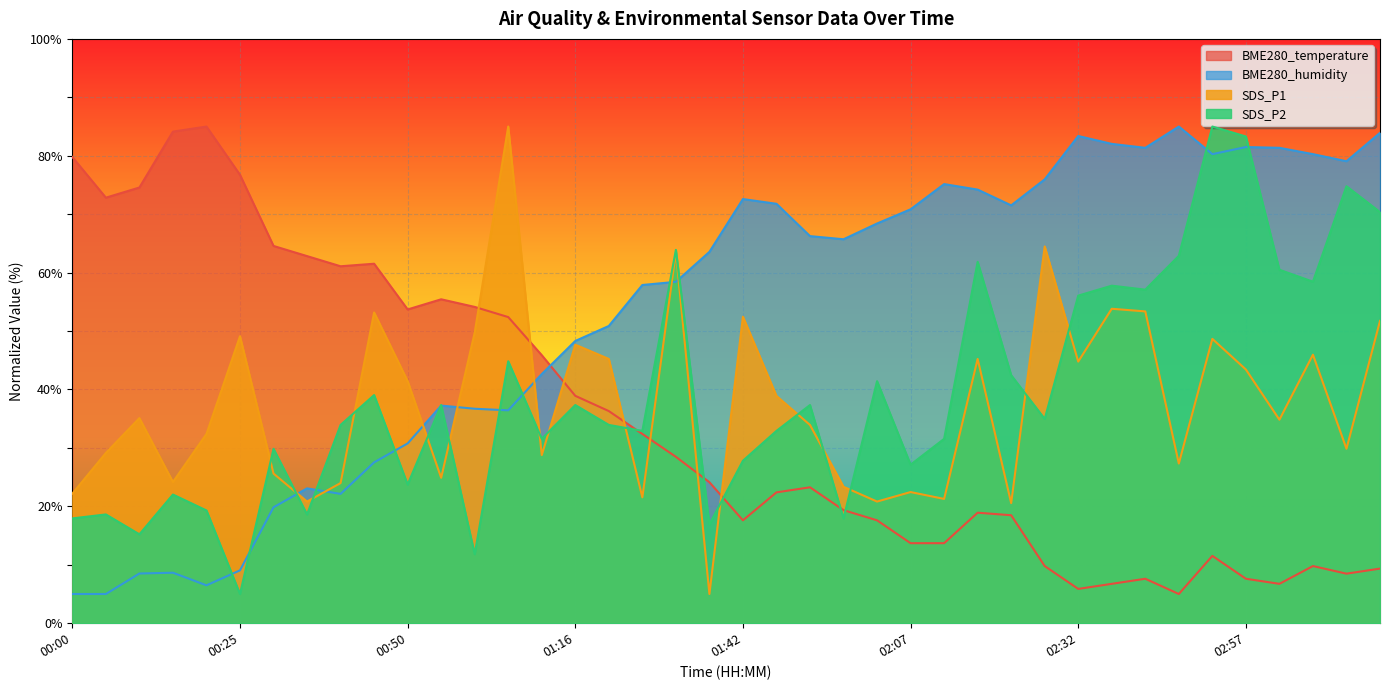

Rank the series by their maximum value, from highest to lowest.

BME280_temperature, BME280_humidity, SDS_P1, SDS_P2